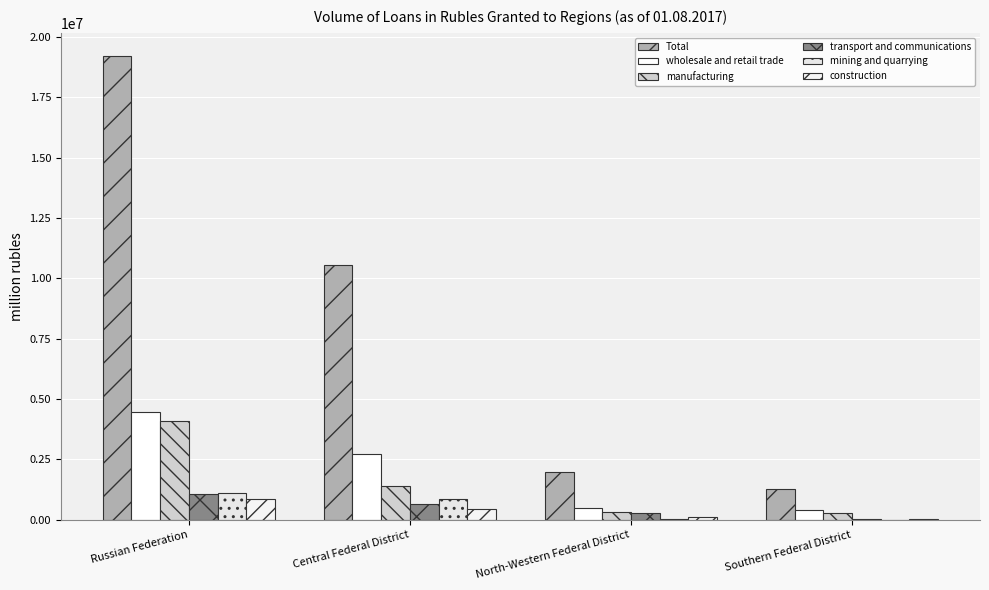

Count the number of categories in the chart.

4